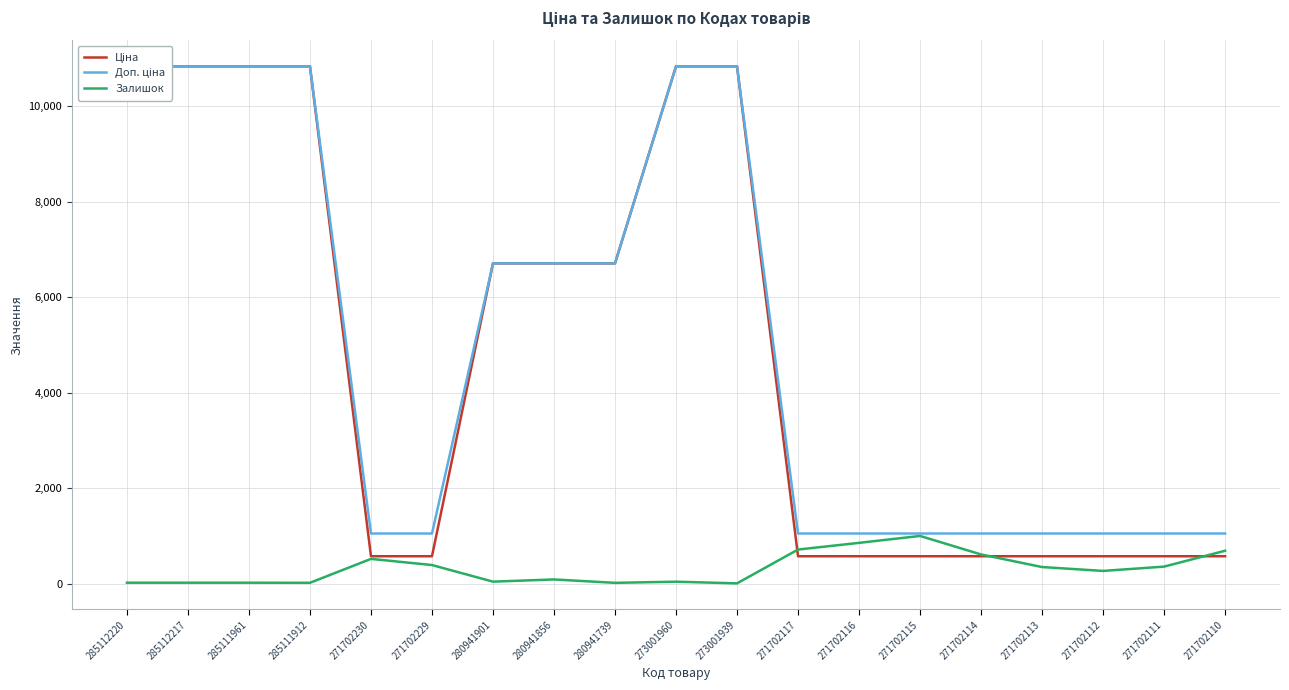

At how many categories does at least one series exceed 5469?

9